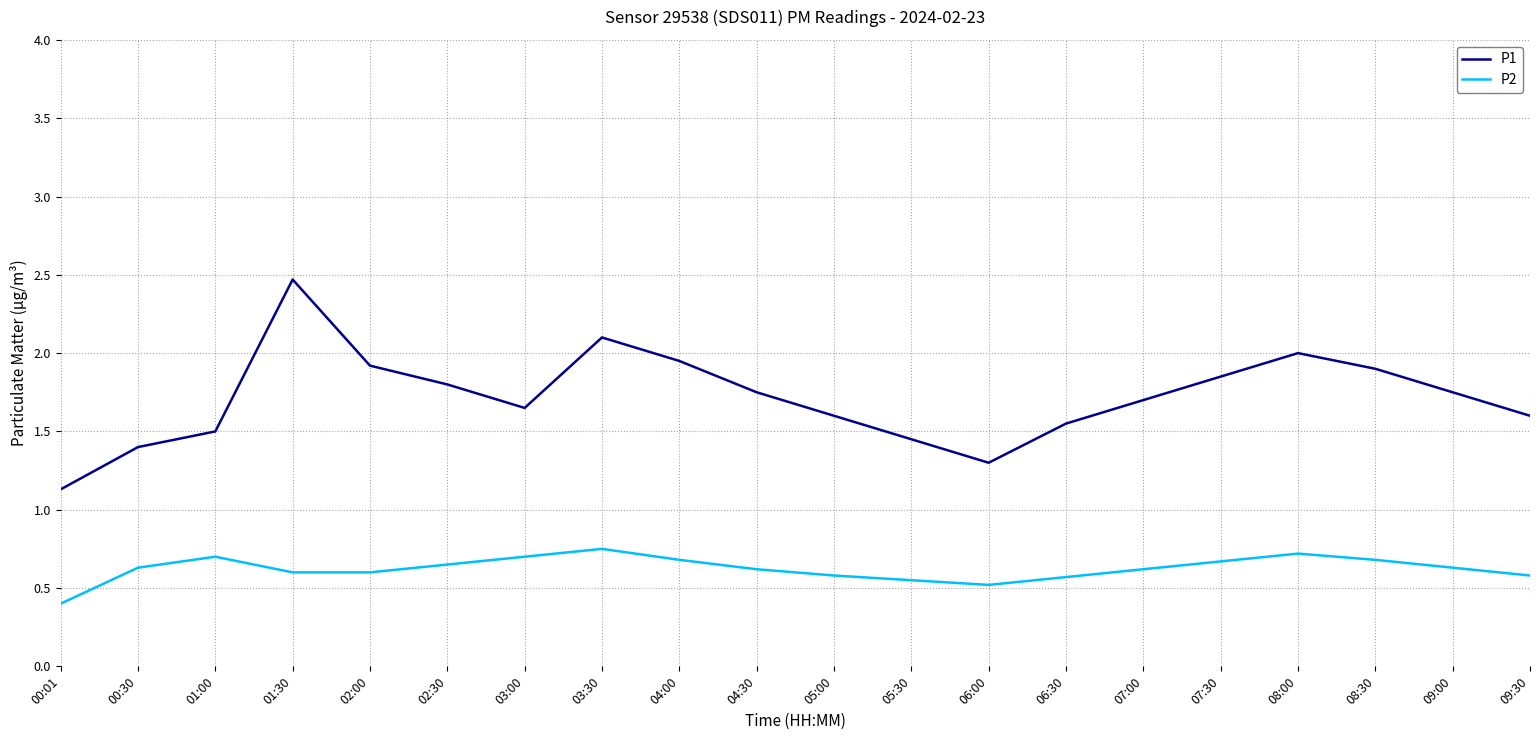

What position from the right is 04:00?

12